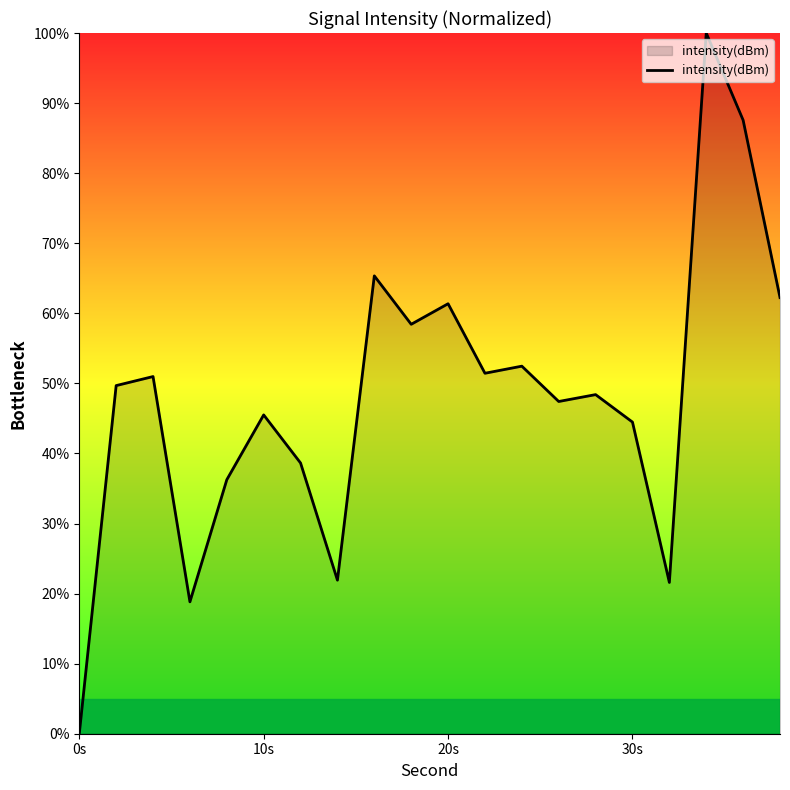

What is the difference between the maximum and minimum values?

100.0